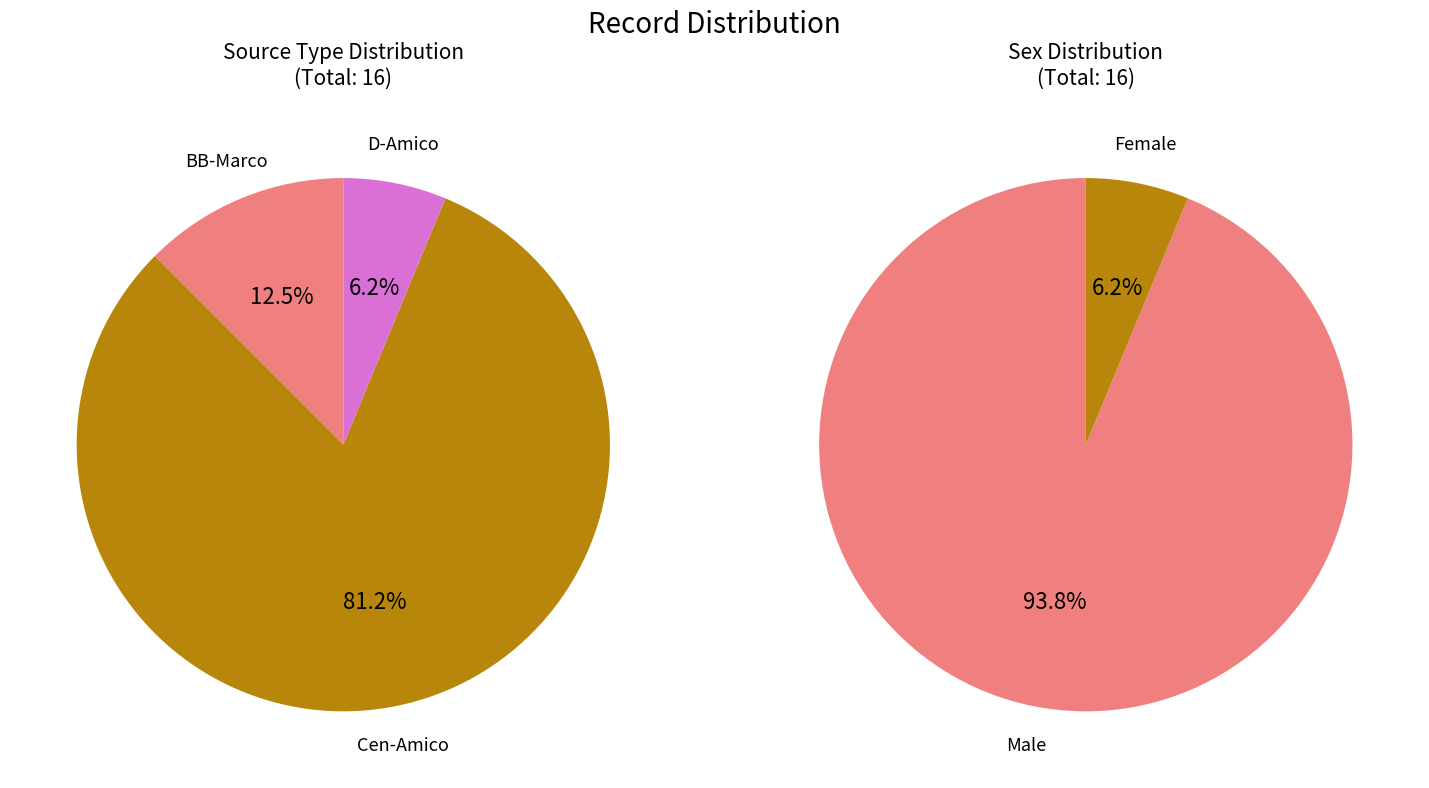

Between Cen-Amico and D-Amico, which is larger?

Cen-Amico